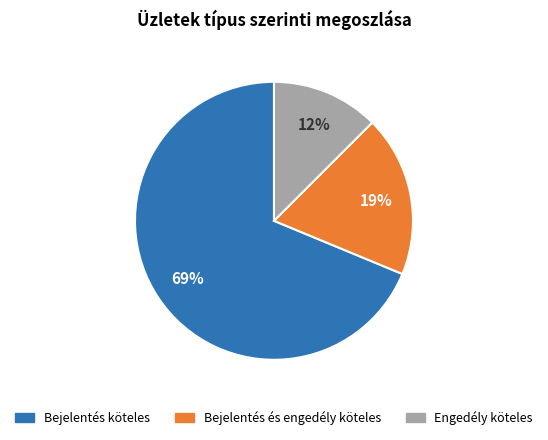

Count the number of slices in the pie.

3